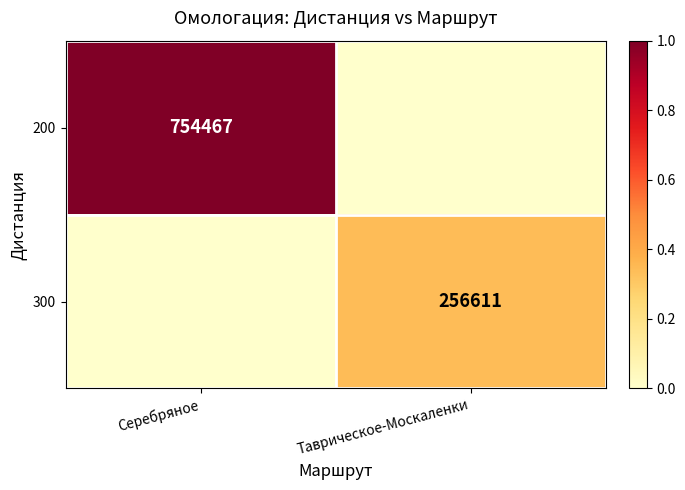

The 300 series shows 256611 at Таврическое-Москаленки. True or false?

True